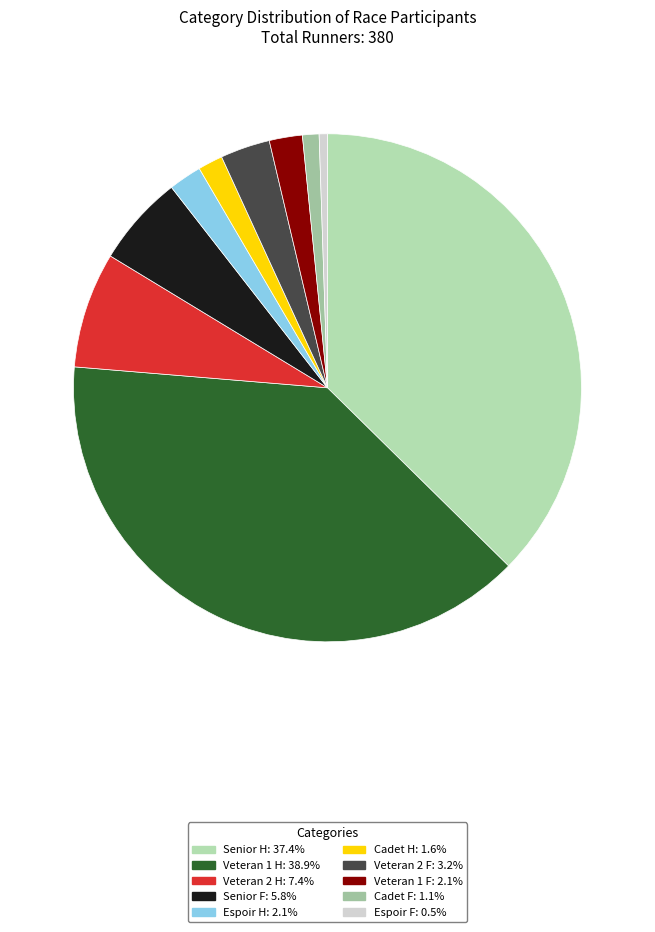

What is the change in value from Veteran 1 H to Espoir H?

-140